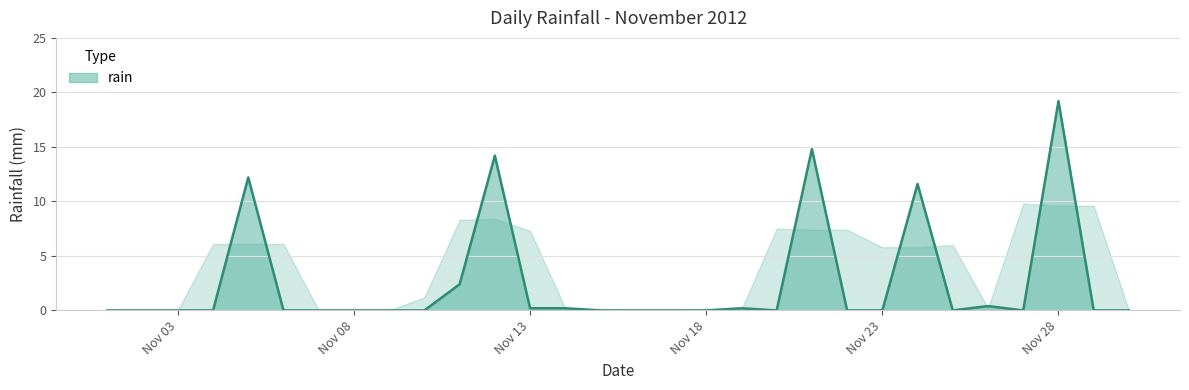

What is the difference between the maximum and minimum values?

19.2